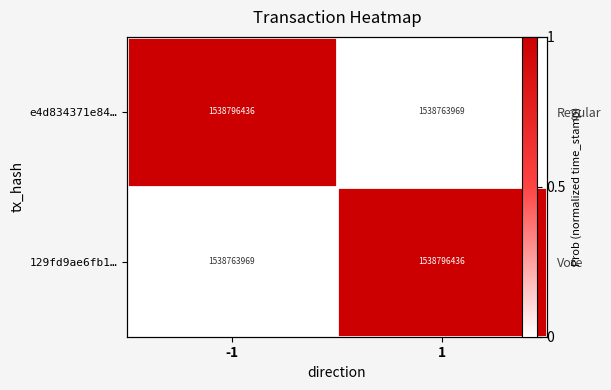

At how many categories does at least one series exceed 0?

2